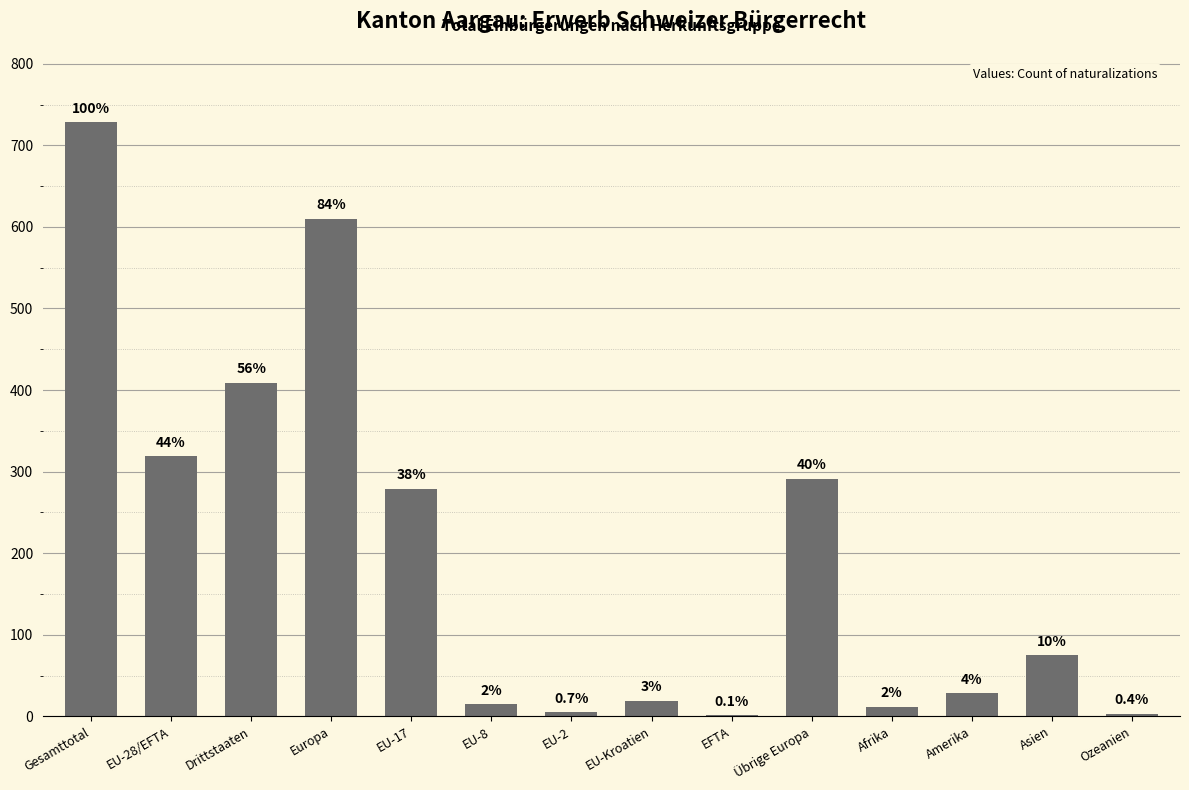

What is the label of the 10th bar from the left?

Übrige Europa